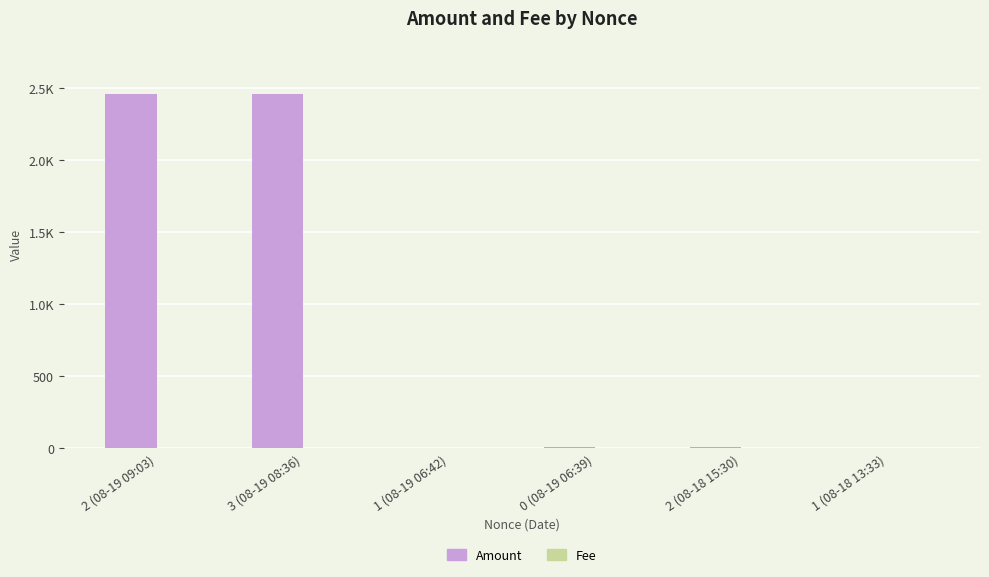

Does the chart contain stacked bars?

No